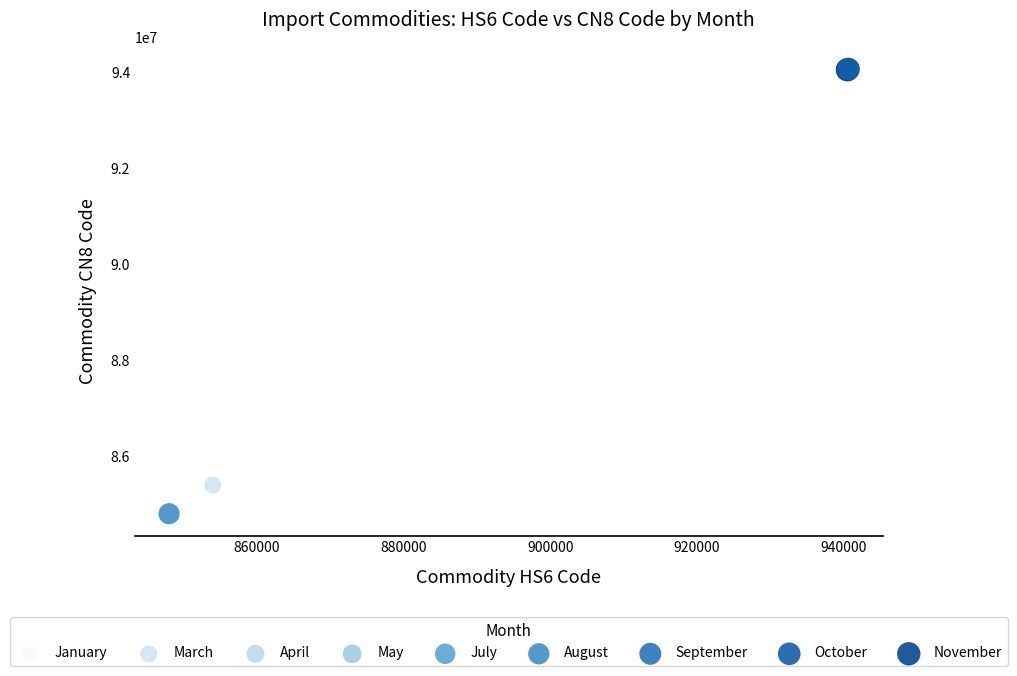

What Y value in the scatter plot is closest to 89434015?

85395100